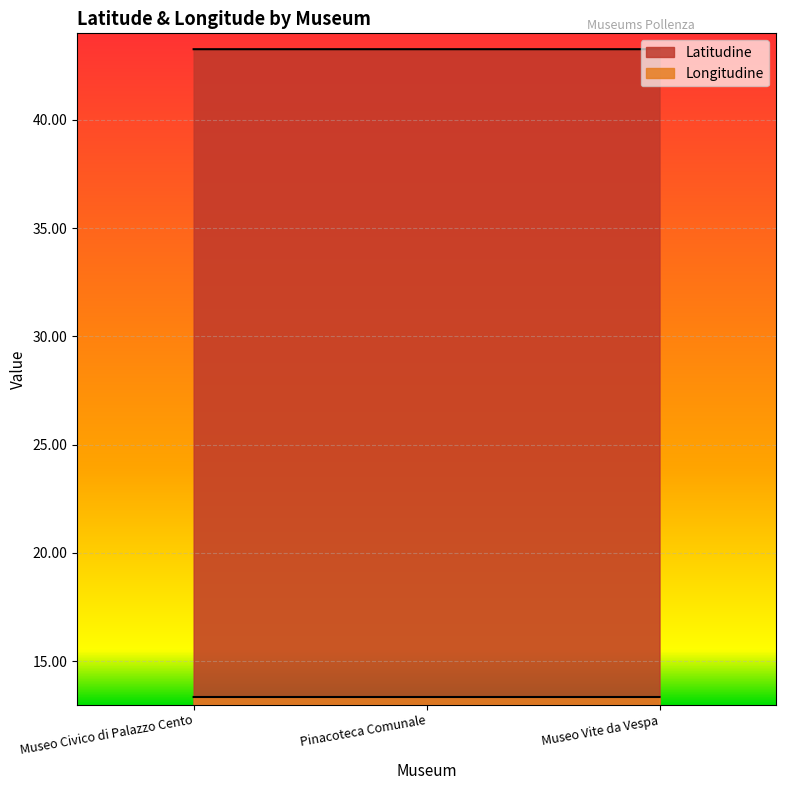

List the labels in order of Longitudine value, smallest first.

Museo Civico di Palazzo Cento, Museo Vite da Vespa, Pinacoteca Comunale